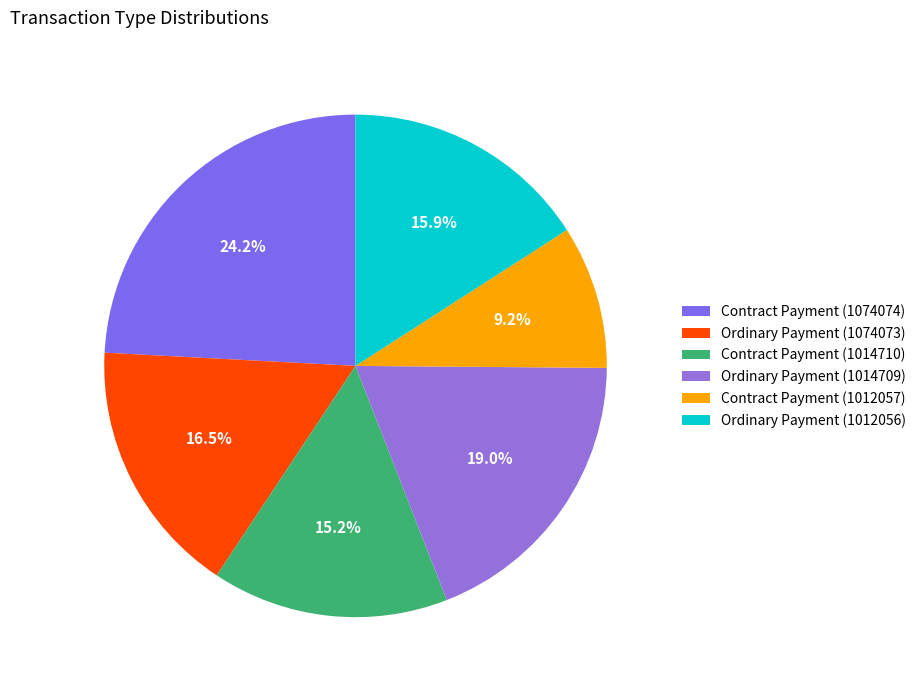

How many segments does this pie chart have?

6